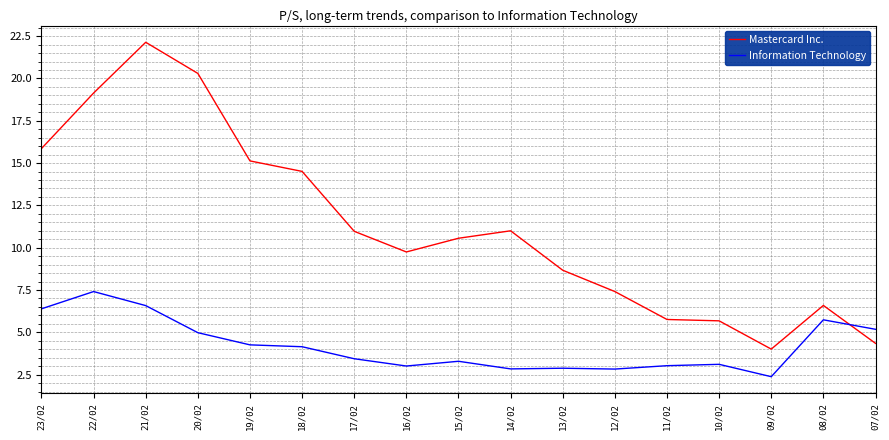

What is the average value of the Mastercard Inc. series?

11.3